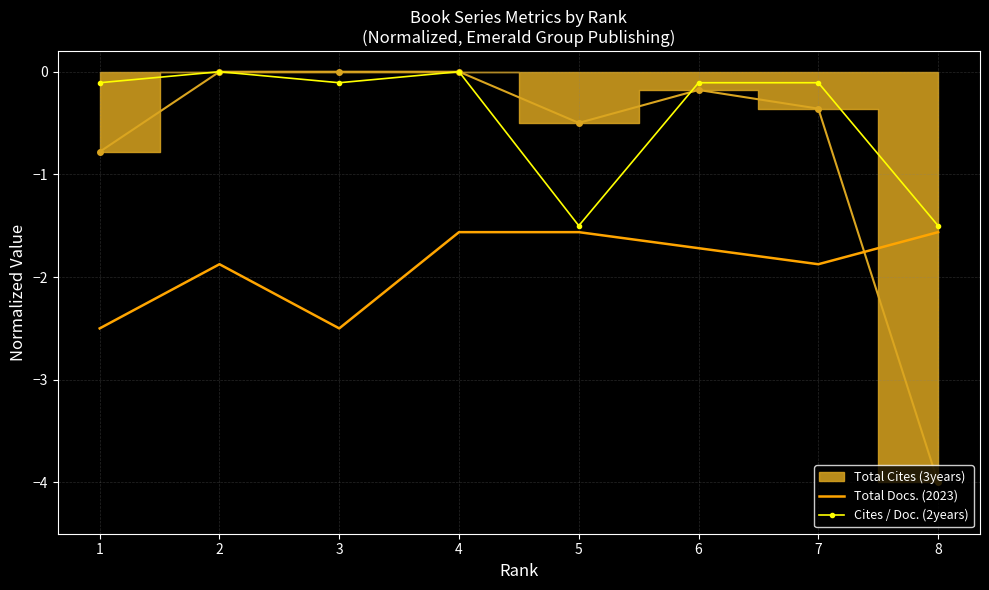

What is the difference between the second highest and minimum values in the Total Docs. (2023) series?

0.9